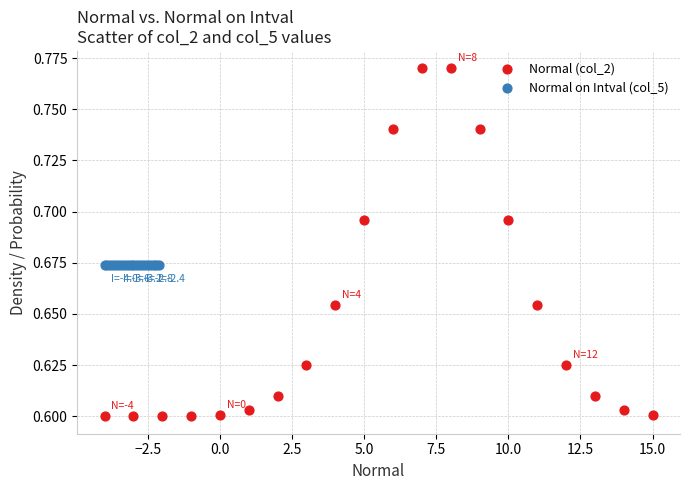

Which series reaches the maximum Y coordinate?

Normal (col_2)